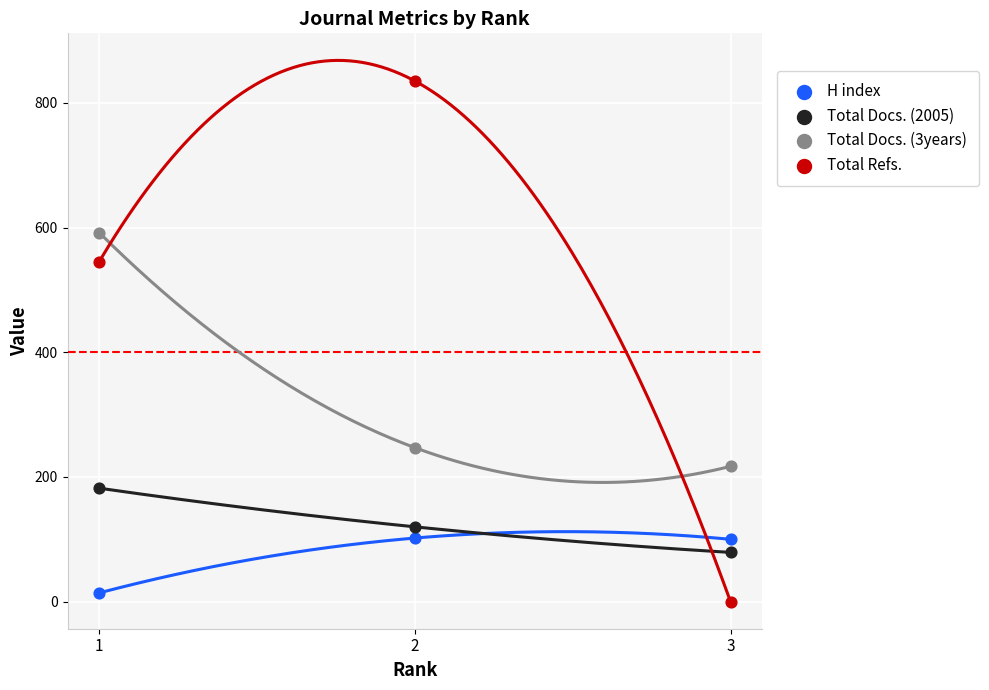

Which series reaches the maximum Y coordinate?

Total Refs.